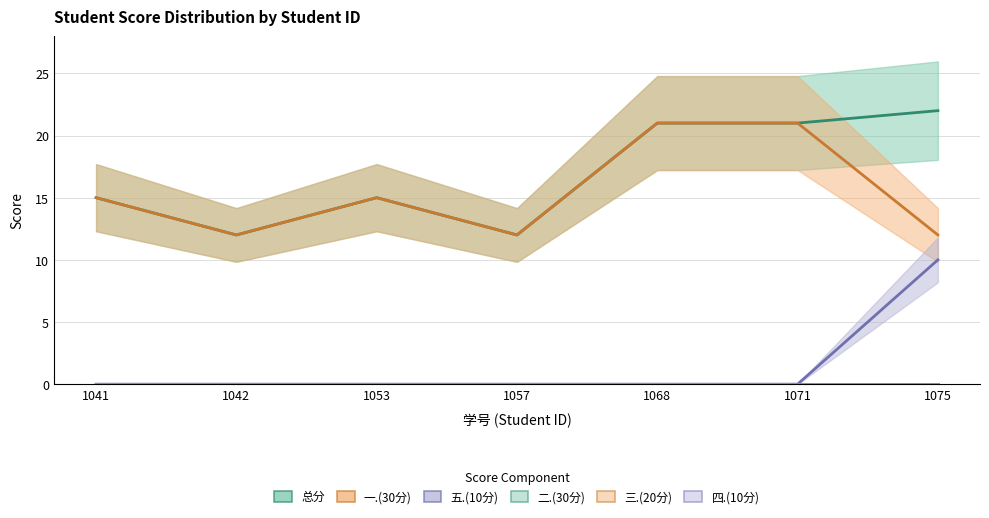

Count the number of categories in the chart.

7